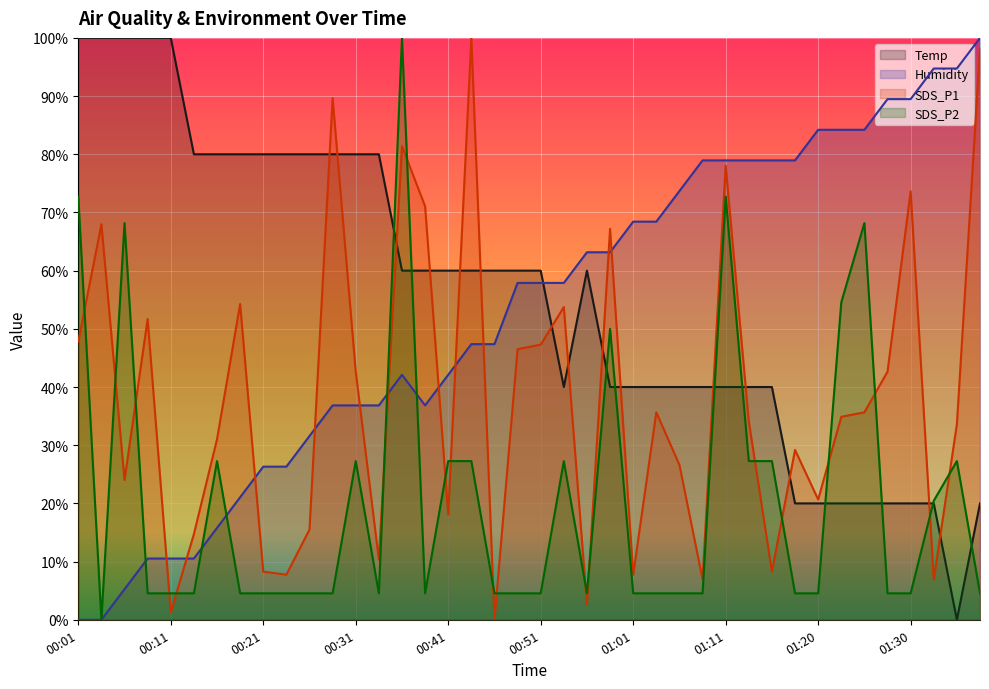

True or false: SDS_P1 and Temp intersect in this chart.

True